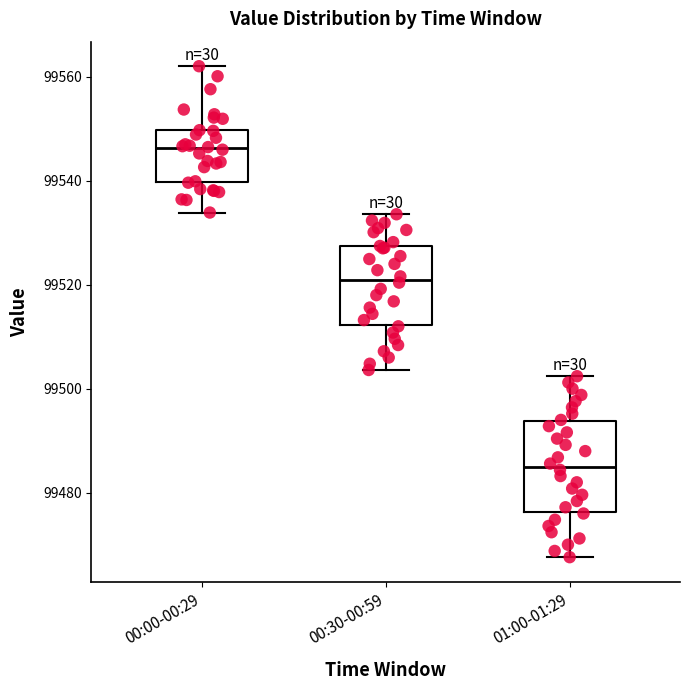

Comparing the boxes themselves (not the whiskers), which one is the tallest?

01:00-01:29